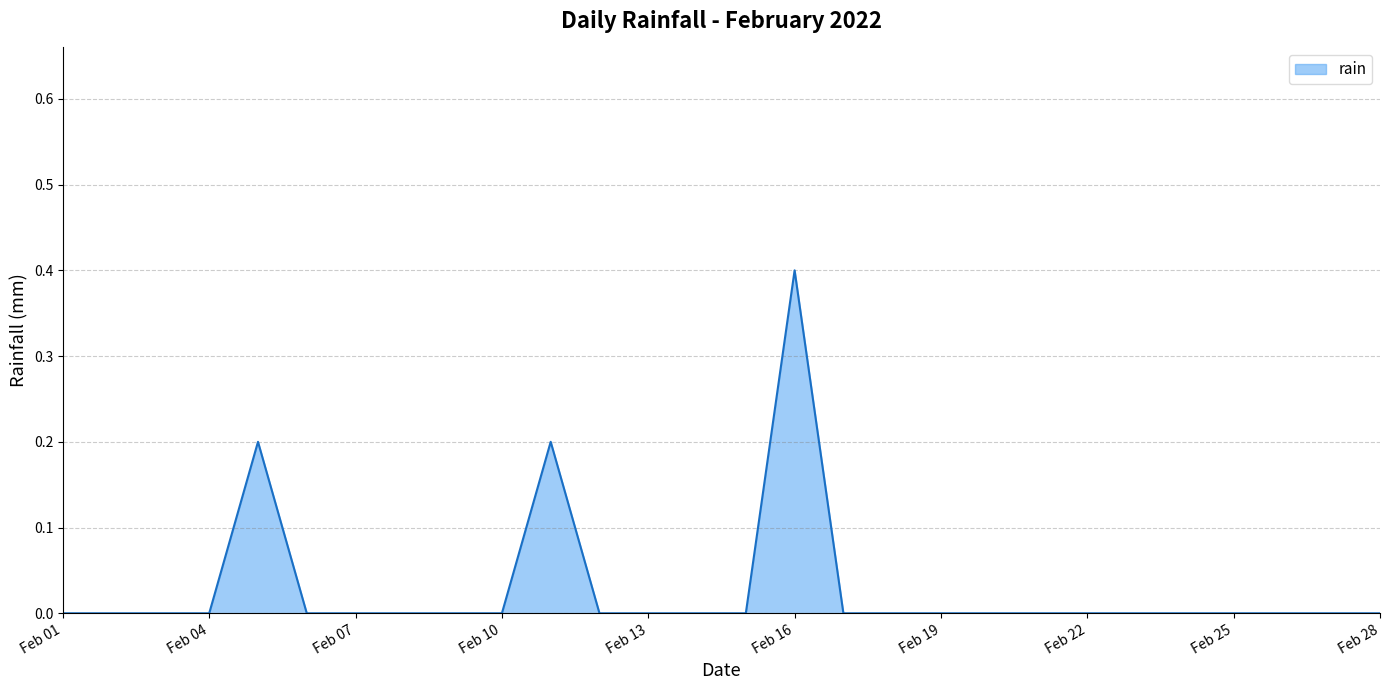

What is the maximum value shown in the chart?

0.4